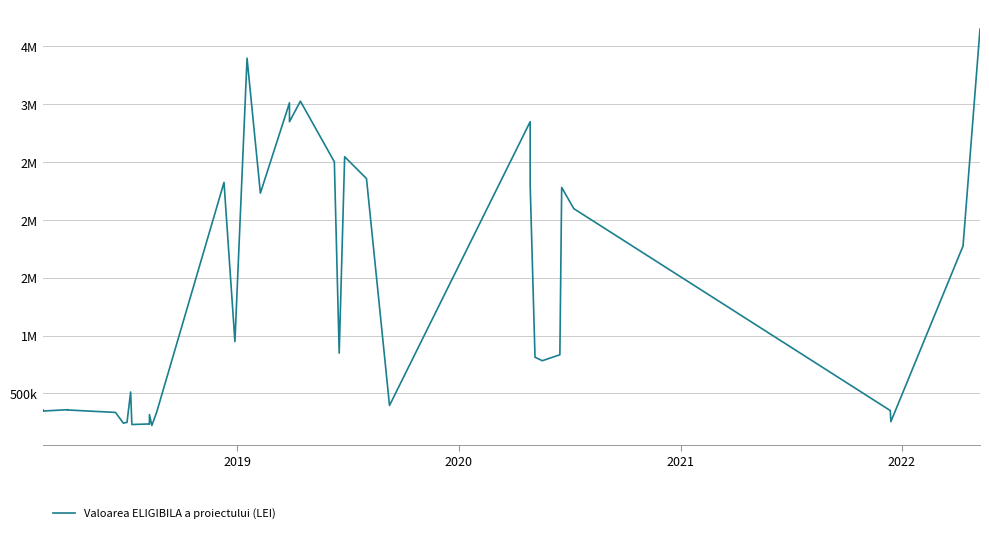

At which category does the data reach its first local peak?

2019